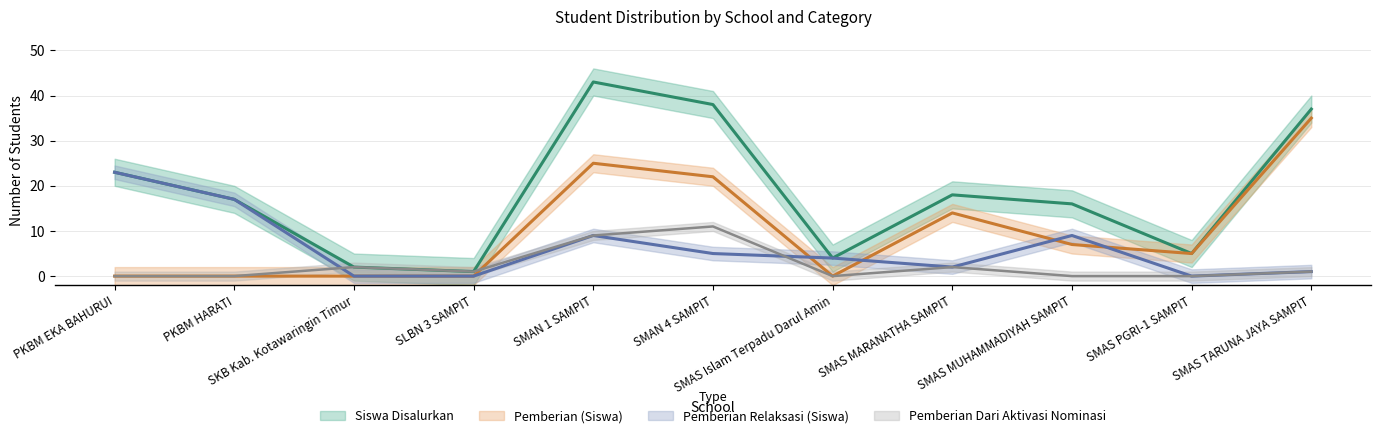

Which label corresponds to the largest value in the chart?

SMAN 1 SAMPIT